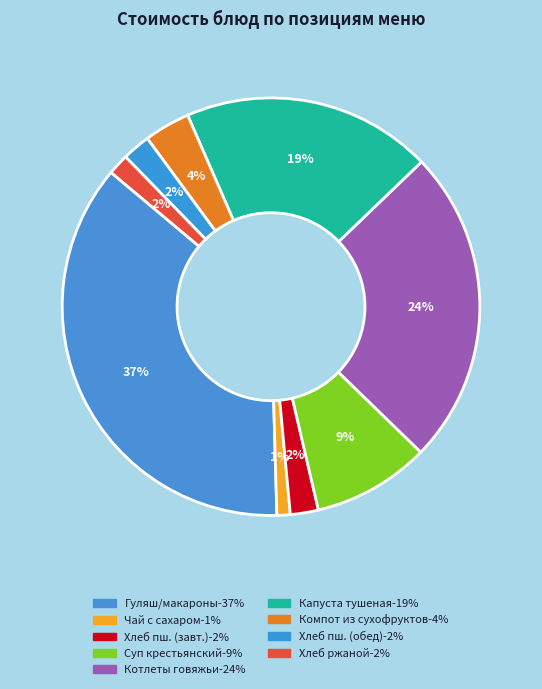

How many segments does this pie chart have?

9